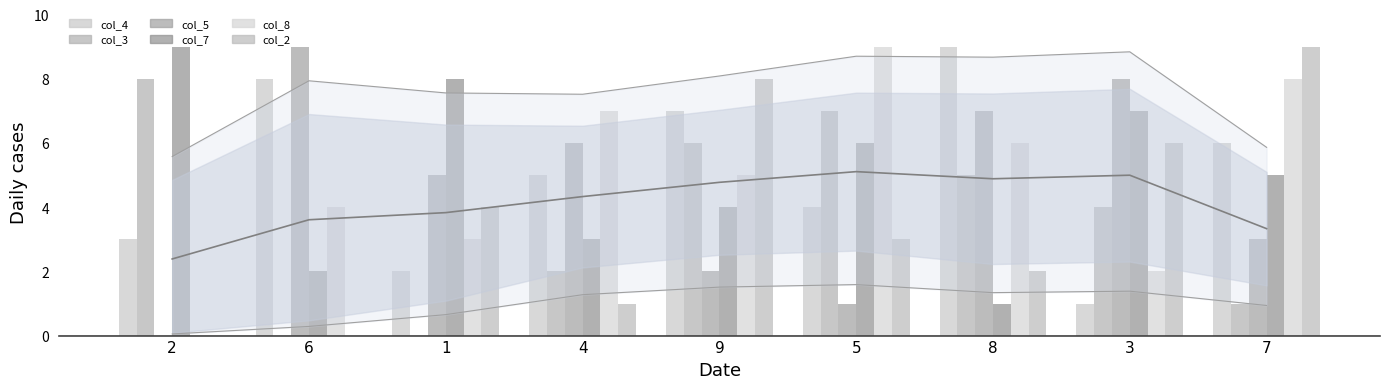

How many bars are there in total?

54